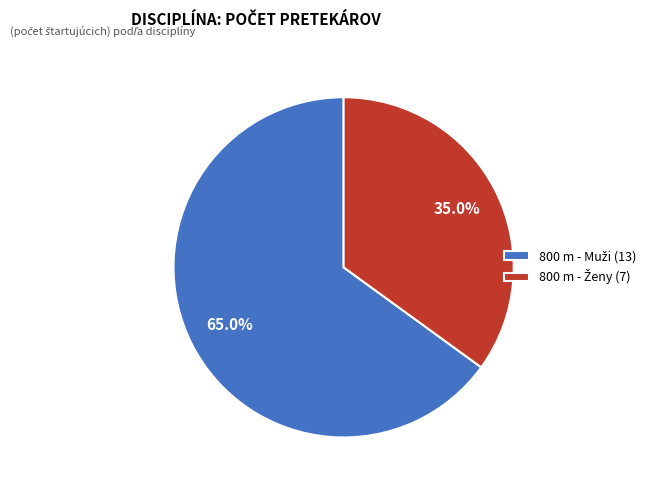

How many slices are in this pie chart?

2